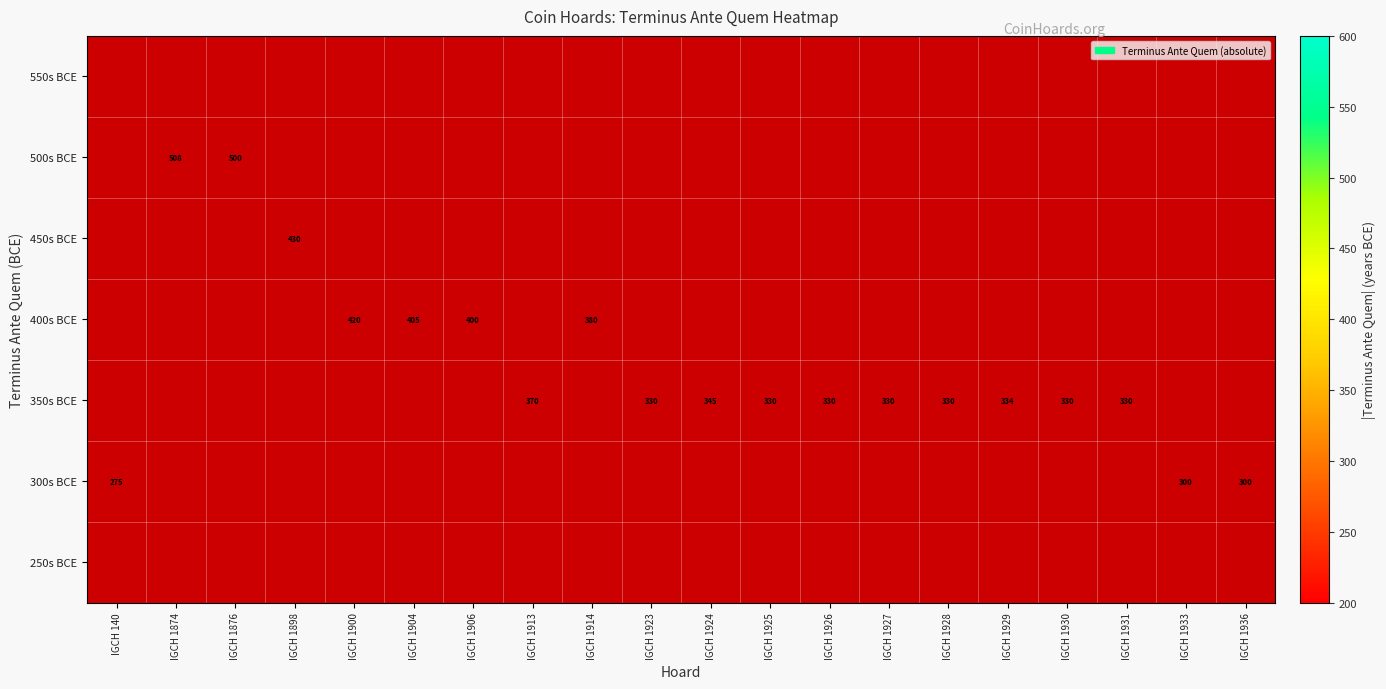

True or false: 400s BCE has a value of 400 at IGCH 1906.

True